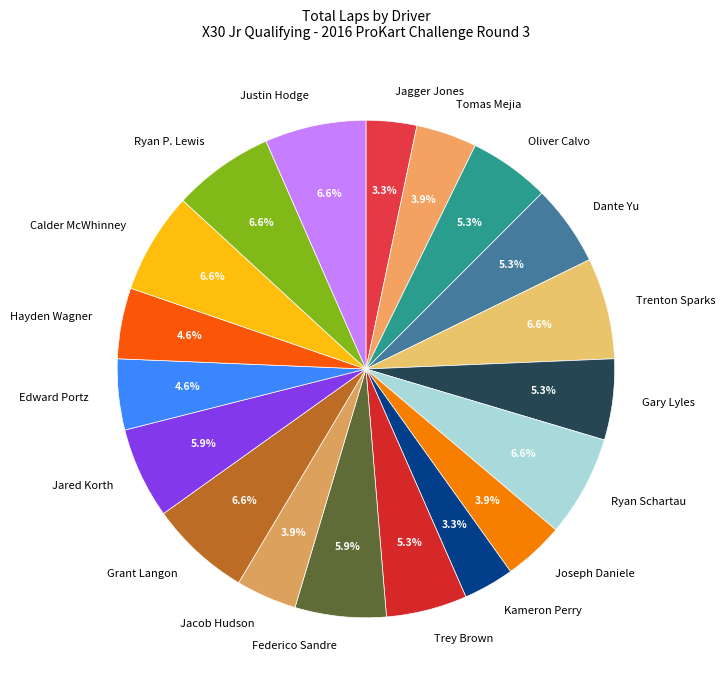

Is there any slice that represents more than half of the pie?

No